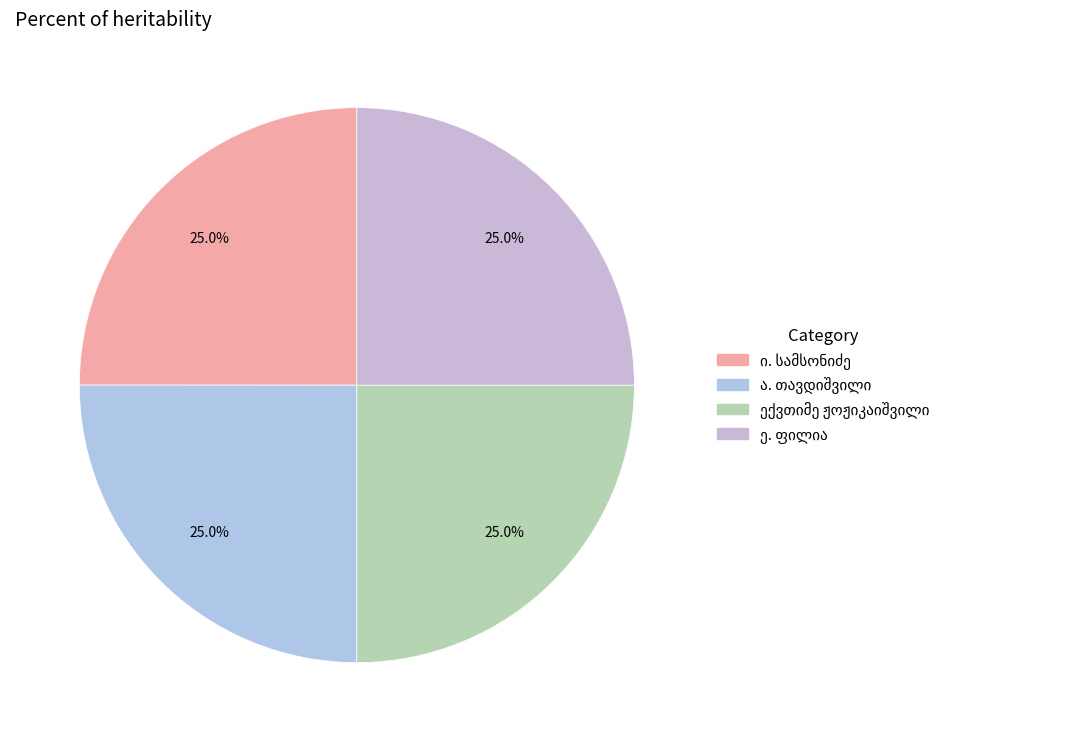

True or false: ე. ფილია accounts for 16% of the total.

False